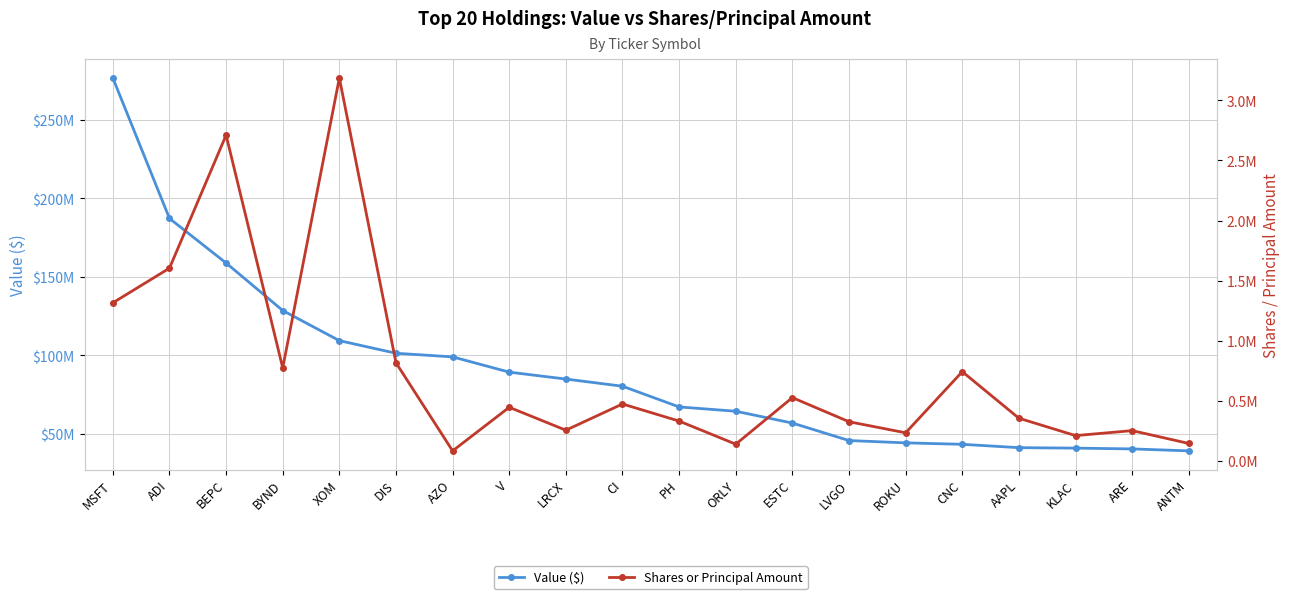

At which category is the sum across all series the highest?

MSFT